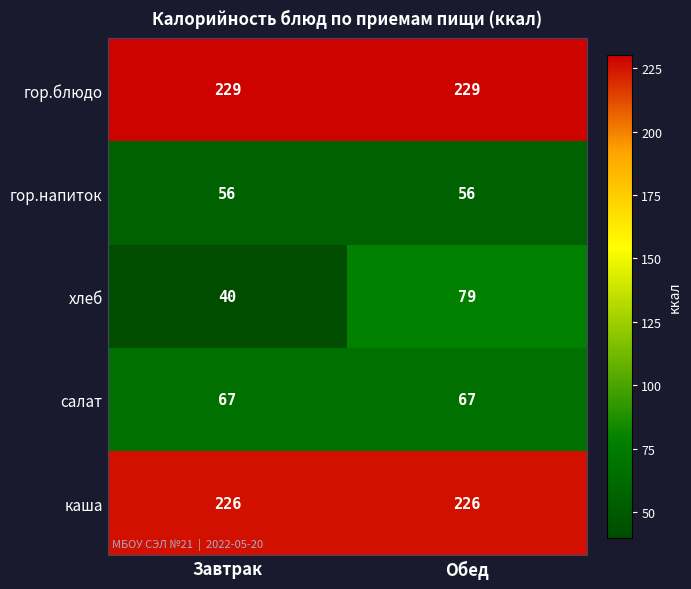

Read the салат value at Обед.

67